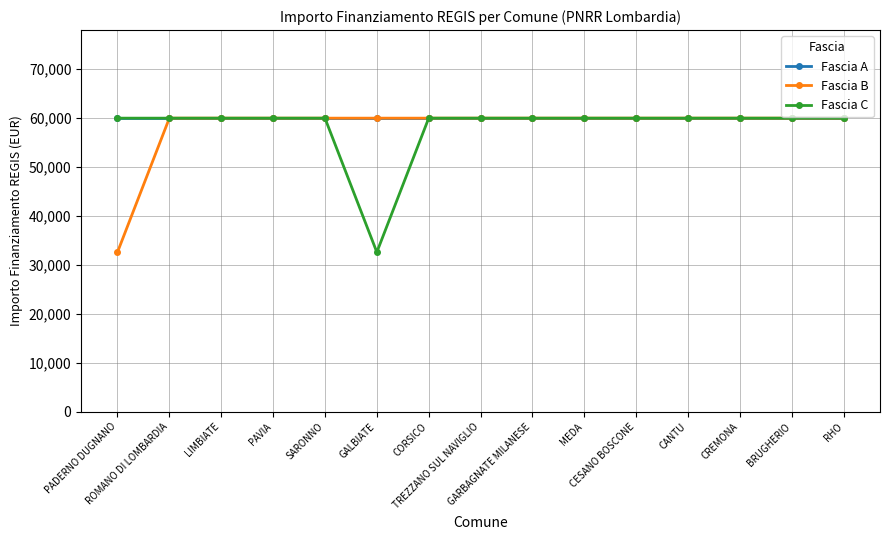

What are all the series names shown in the legend?

Fascia A, Fascia B, Fascia C